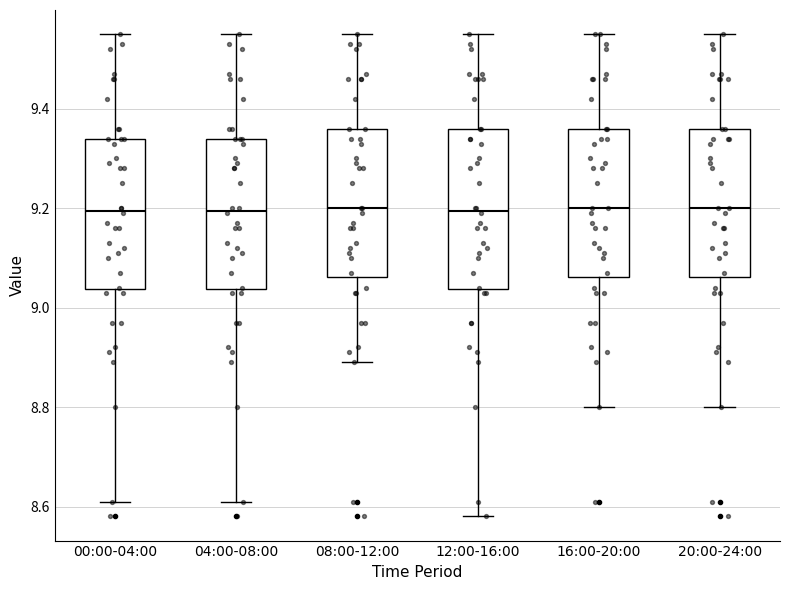

Where is the lower edge of the box for 04:00-08:00 on the y-axis? The values are not printed on the chart, so give them approximately, as read against the axis.

9.04